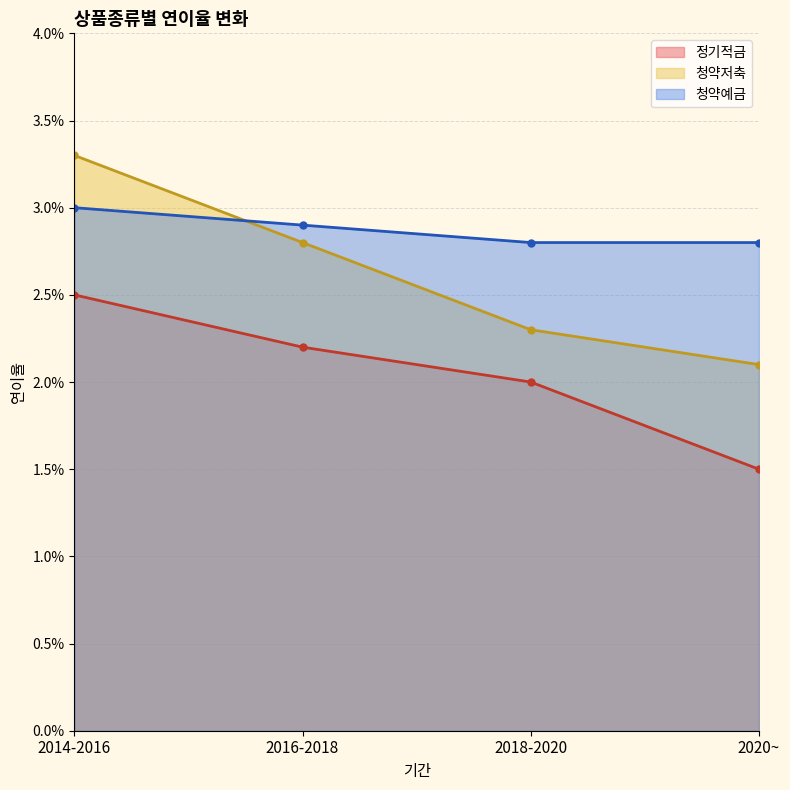

What is the label of the 4th point from the right?

2014-2016